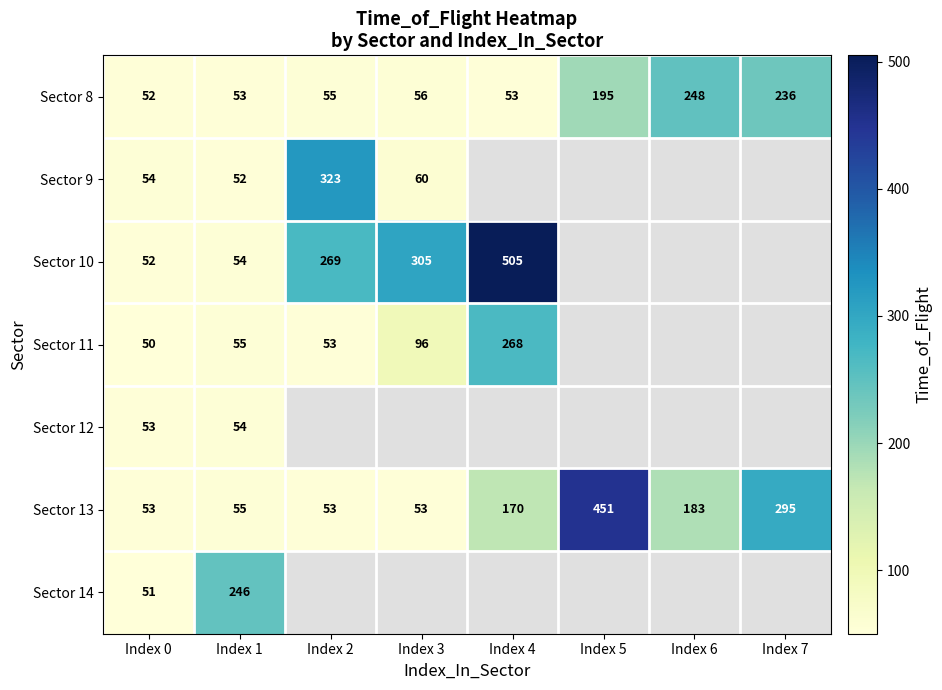

Which category has the highest value across all series?

Index 4